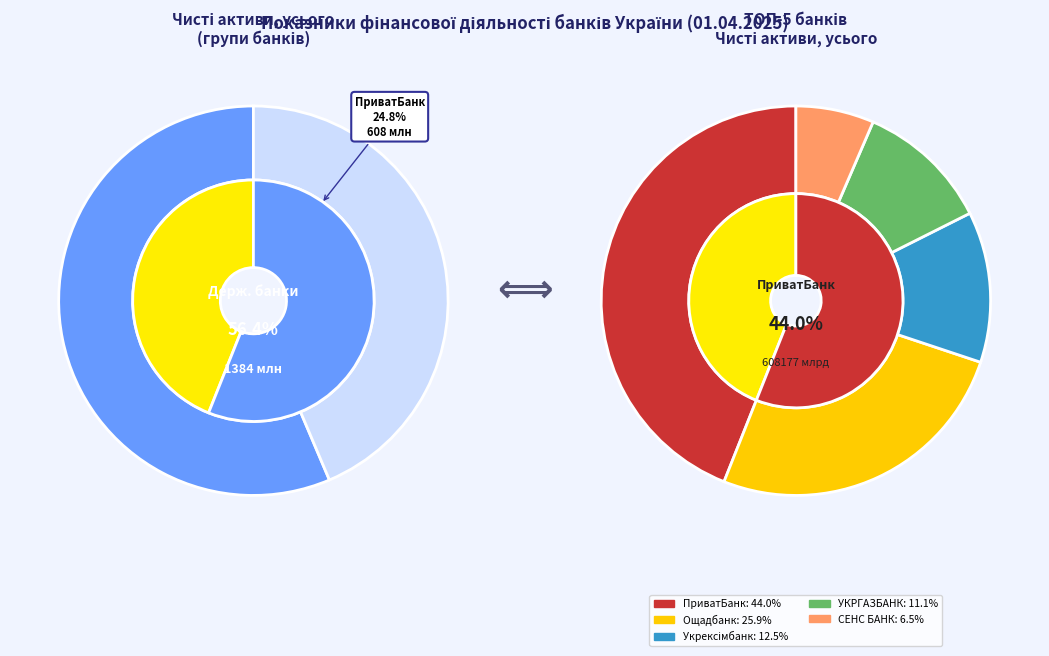

Is the sum of АТ КБ "ПриватБанк" and АТ "СЕНС БАНК" greater than half?

Yes